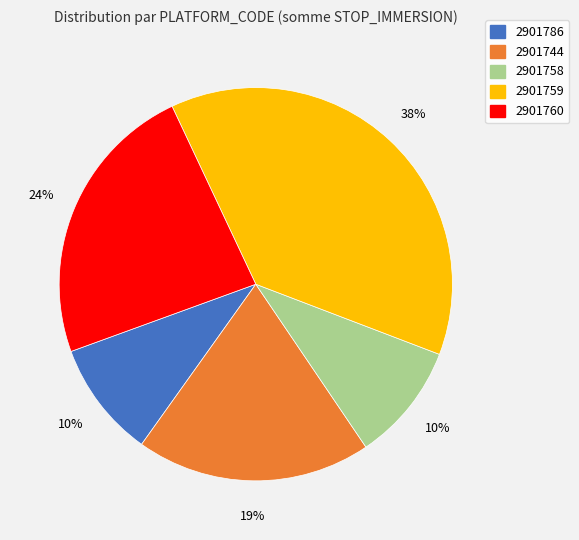

To the nearest percent, what is the average slice percentage?

20%